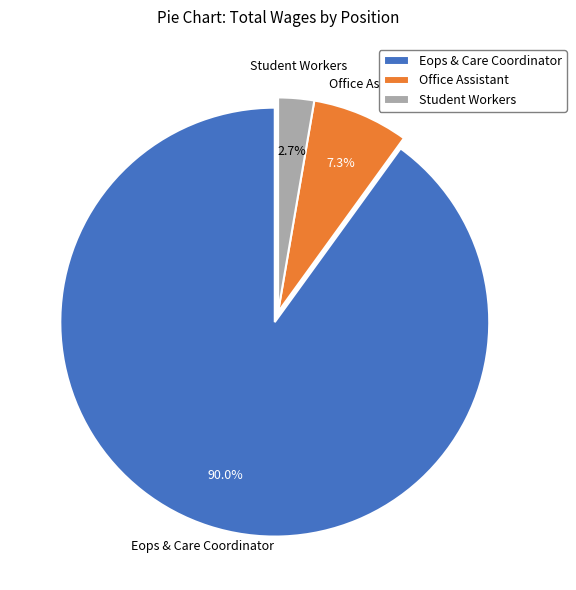

To the nearest percent, what portion does Office Assistant represent?

7%